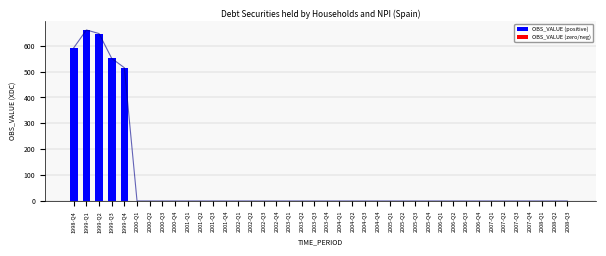

What position from the right is 2002-Q4?

24